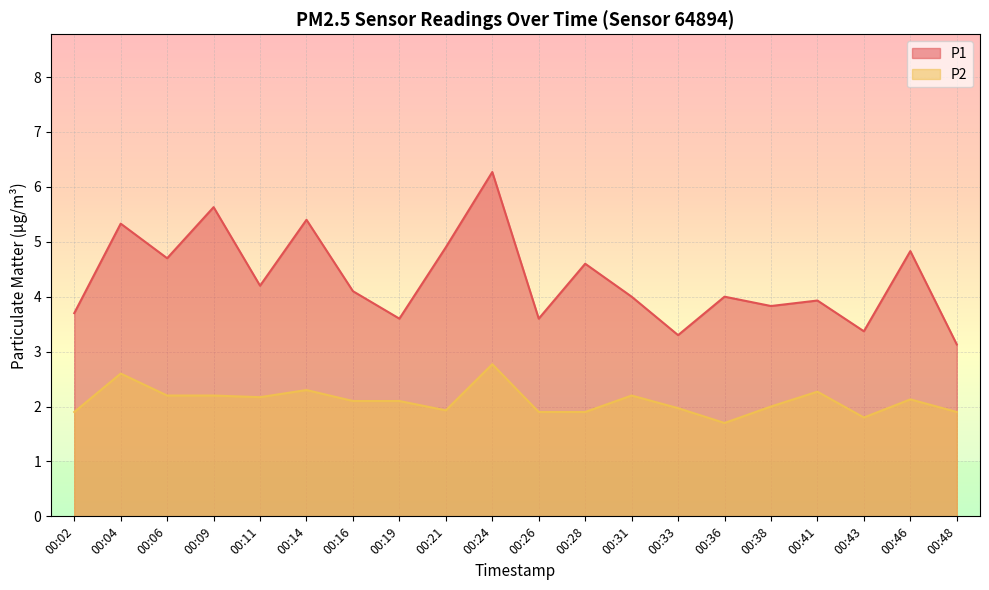

At which label does P2 reach its peak?

00:24